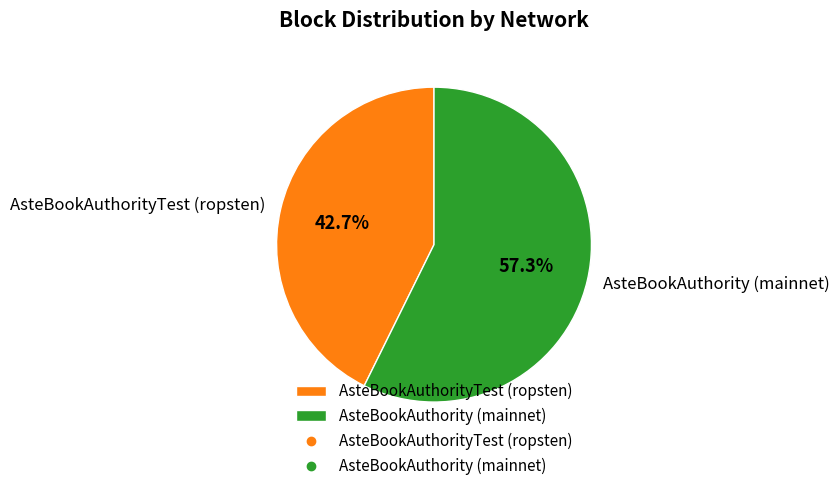

What percentage is NOT represented by AsteBookAuthorityTest (ropsten)?

57.3%